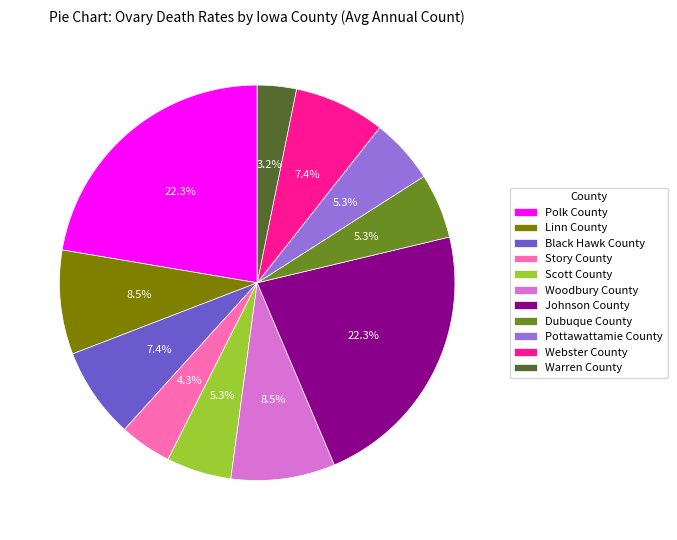

Is Johnson County the majority of the pie?

No